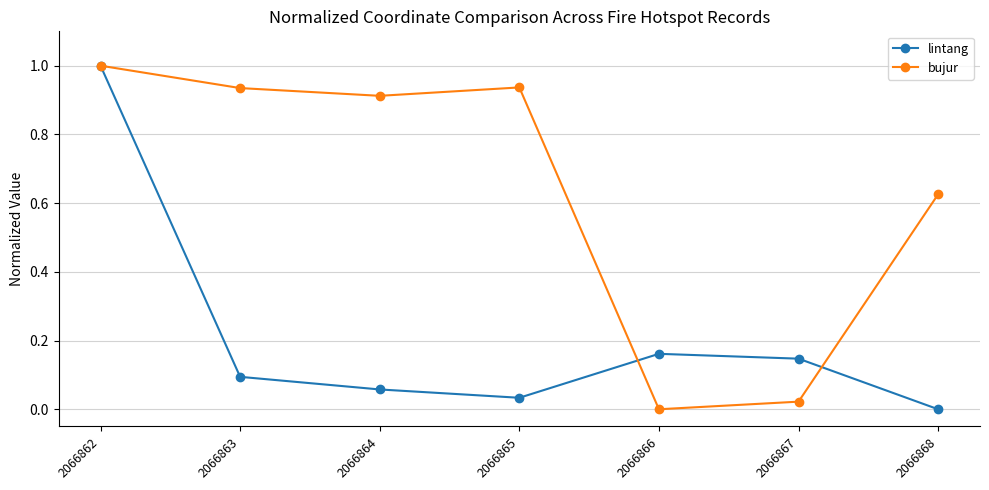

How many lines are shown in the chart?

2